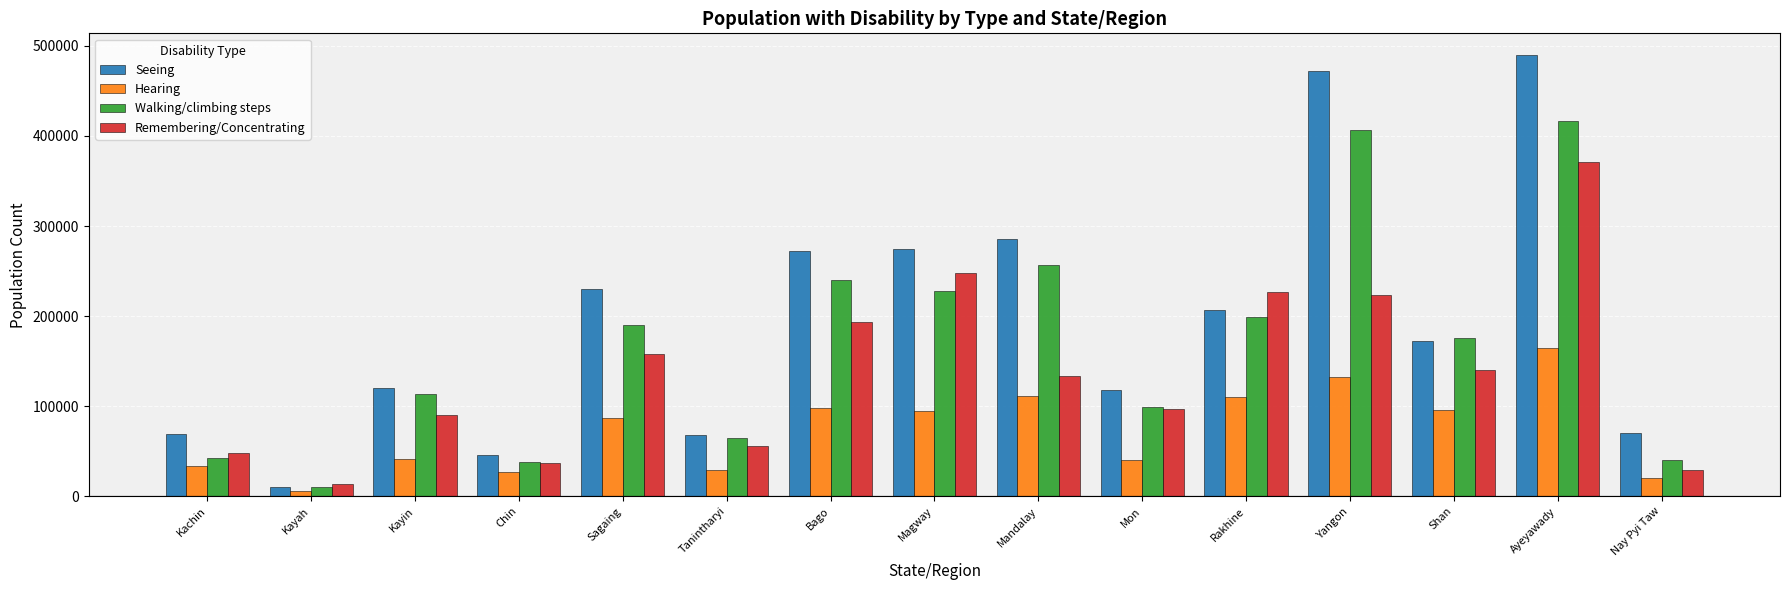

What is the difference between the Walking/climbing steps values at Sagaing and Kayin?

76639